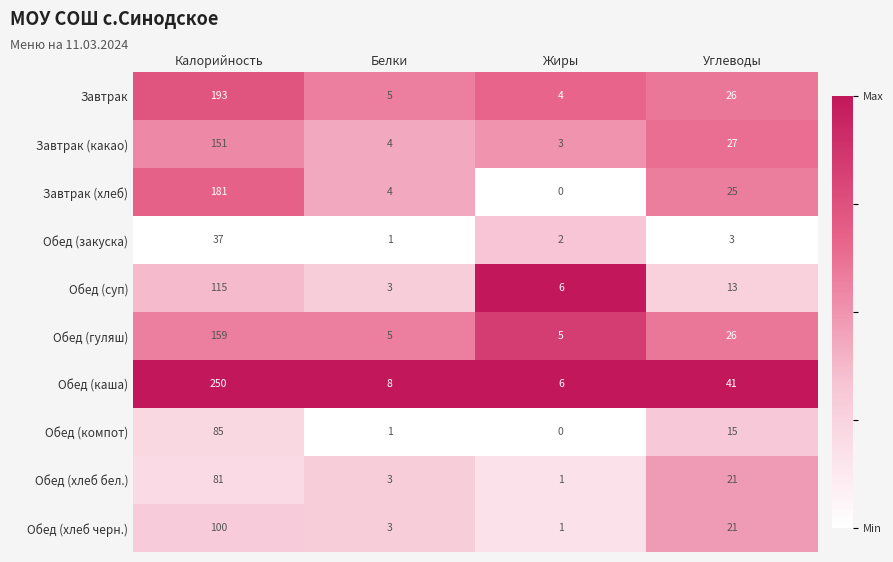

Rank the series at Калорийность from lowest to highest value.

Обед (закуска), Обед (хлеб бел.), Обед (компот), Обед (хлеб черн.), Обед (суп), Завтрак (какао), Обед (гуляш), Завтрак (хлеб), Завтрак, Обед (каша)